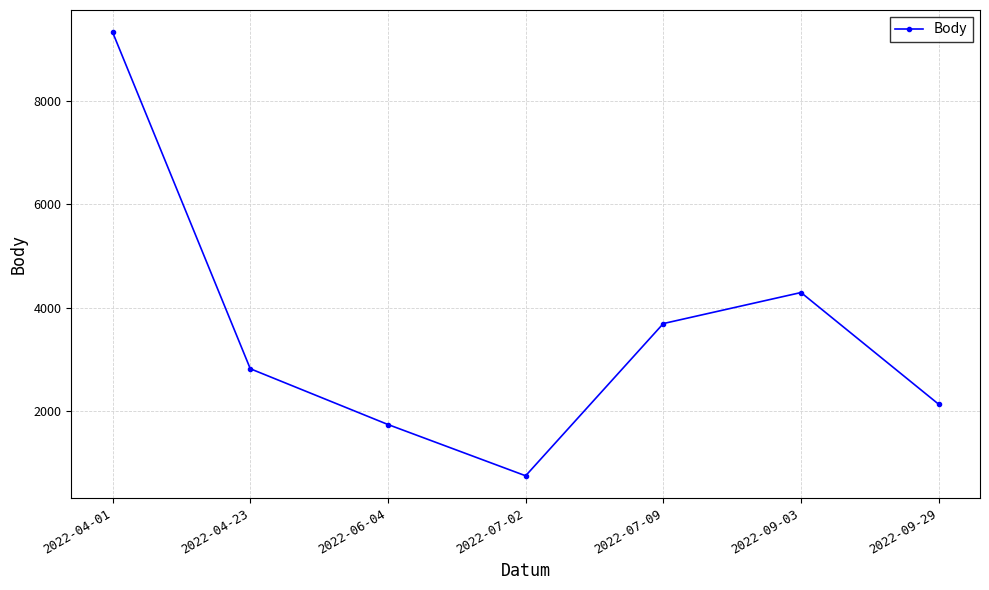

Does the chart display data point markers on the line(s)?

Yes